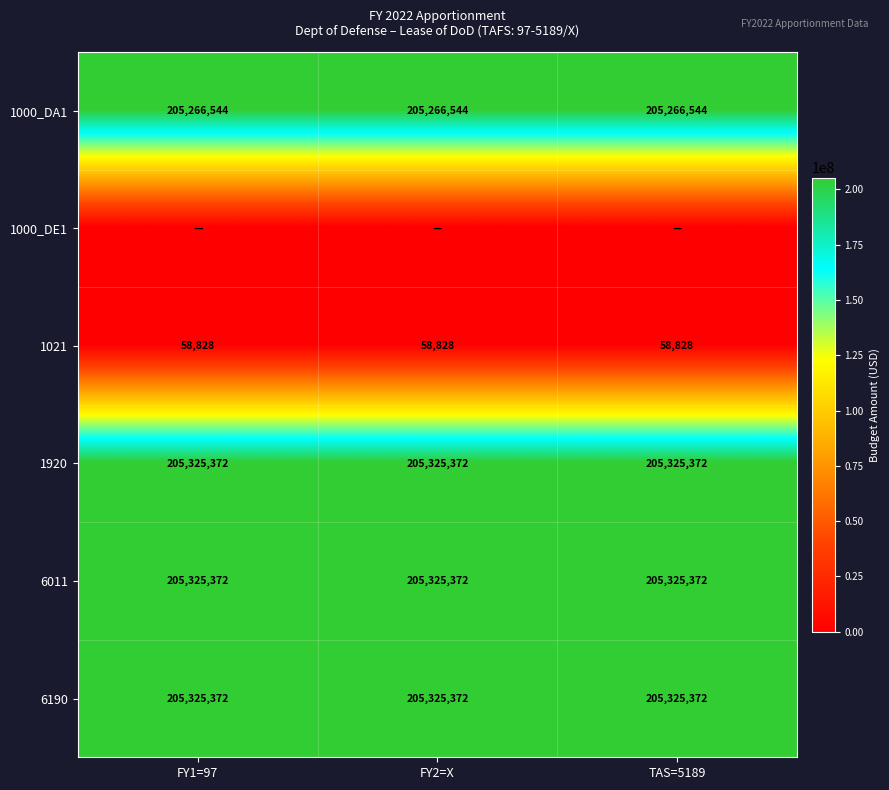

The 6011 series shows 205325372 at TAS=5189. True or false?

True